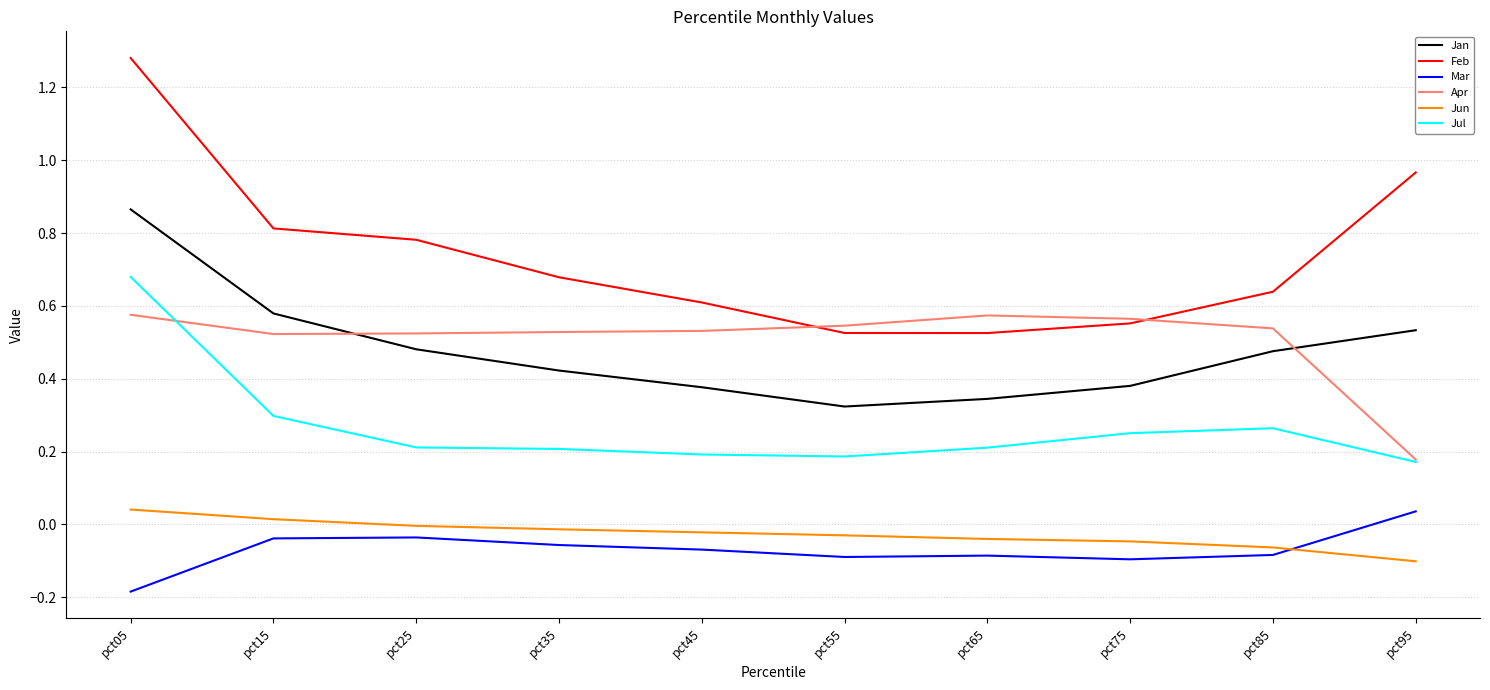

True or false: Jun and Apr intersect in this chart.

False